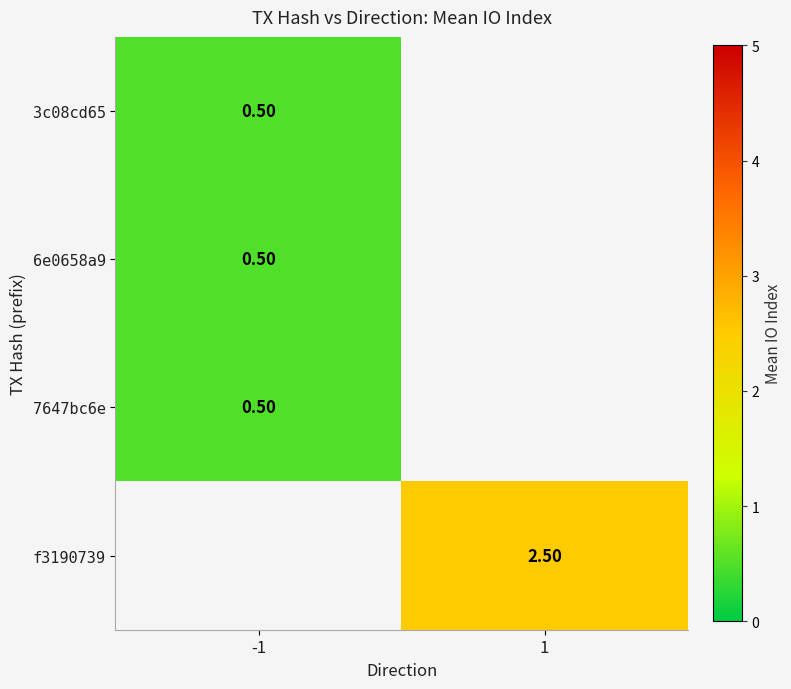

Which label corresponds to the largest value in the chart?

1